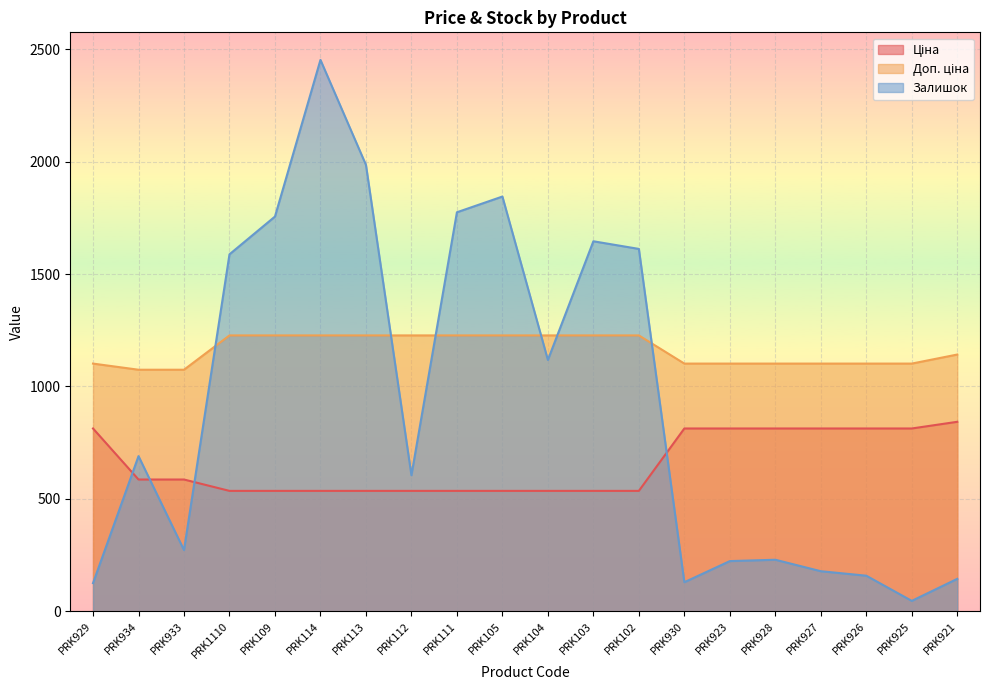

List the series in order of their peak value, lowest first.

Ціна, Доп. ціна, Залишок